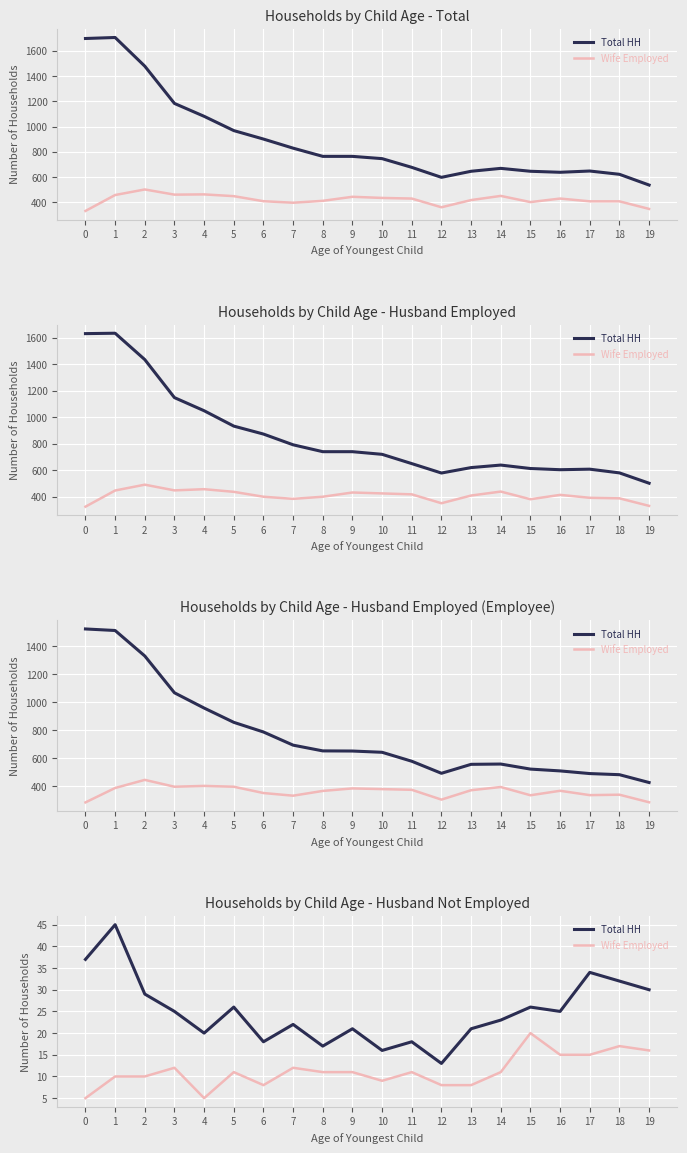

Which has a higher value, 12 or 5?

5